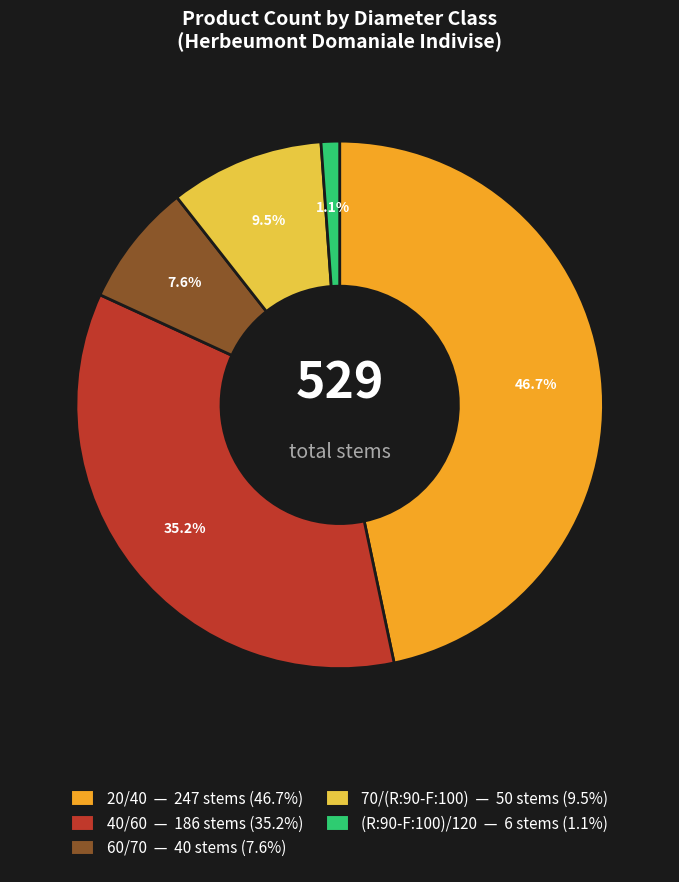

How many slices are in this pie chart?

5